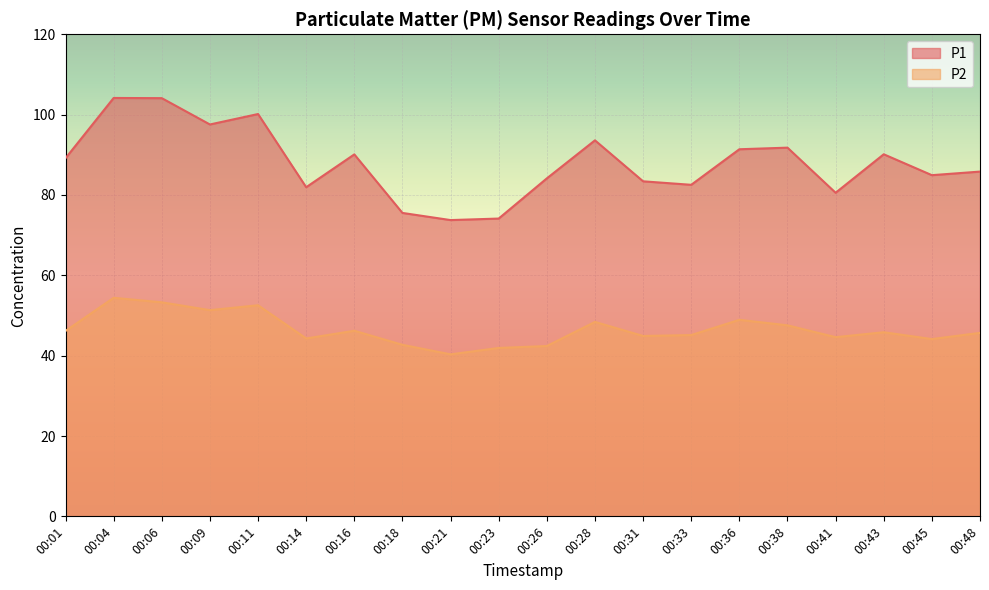

What is the average value of the P2 series?

46.5